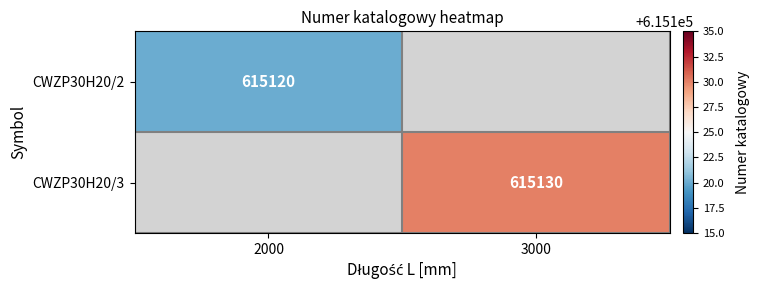

Is it true that CWZP30H20/3 equals 615130 at 3000?

True